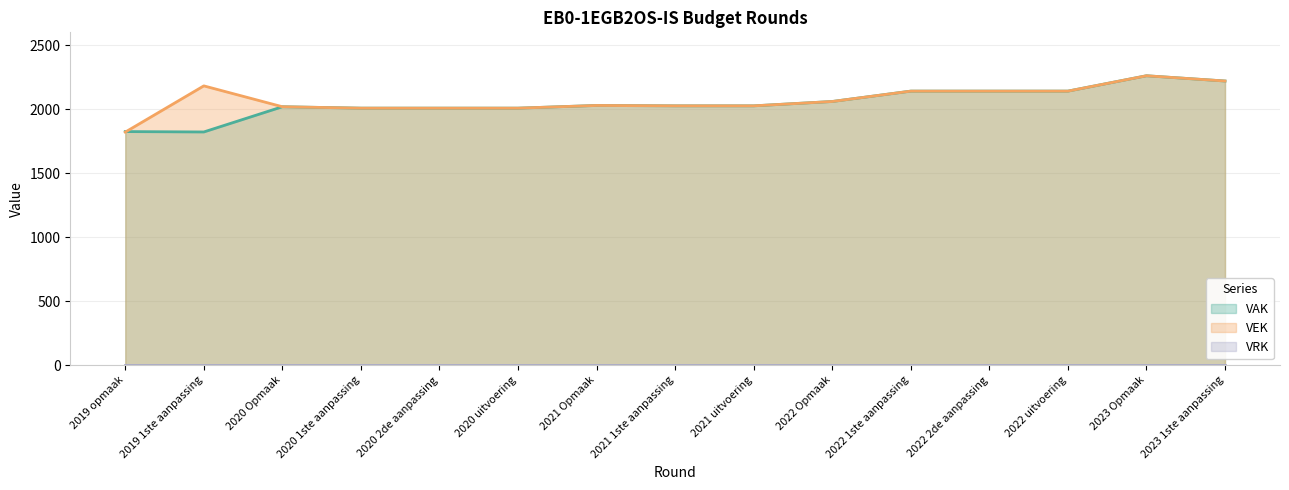

Is it true that VAK equals 2912 at 2021 1ste aanpassing?

False